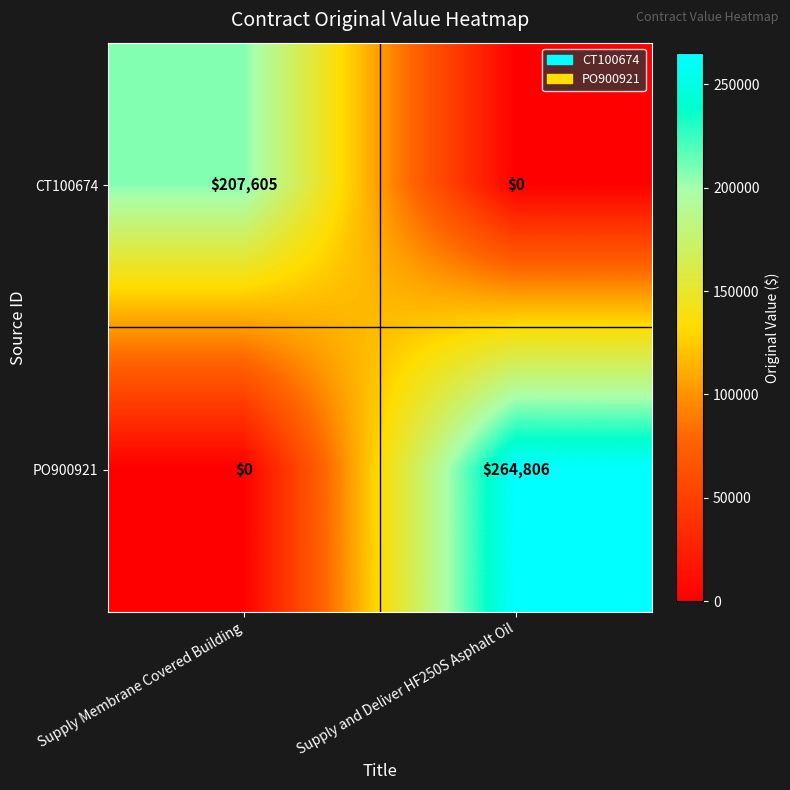

Count the number of data series in this chart.

2